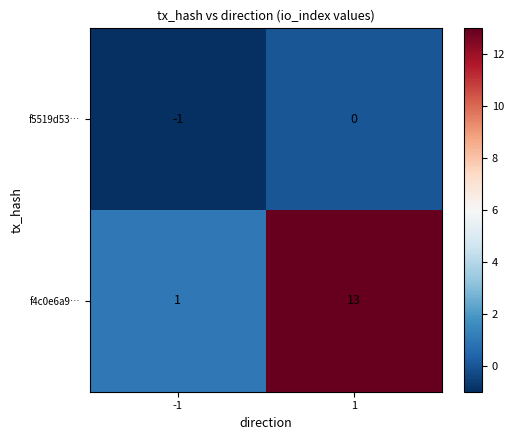

Rank the series at -1 from highest to lowest value.

f4c0e6a9…, f5519d53…